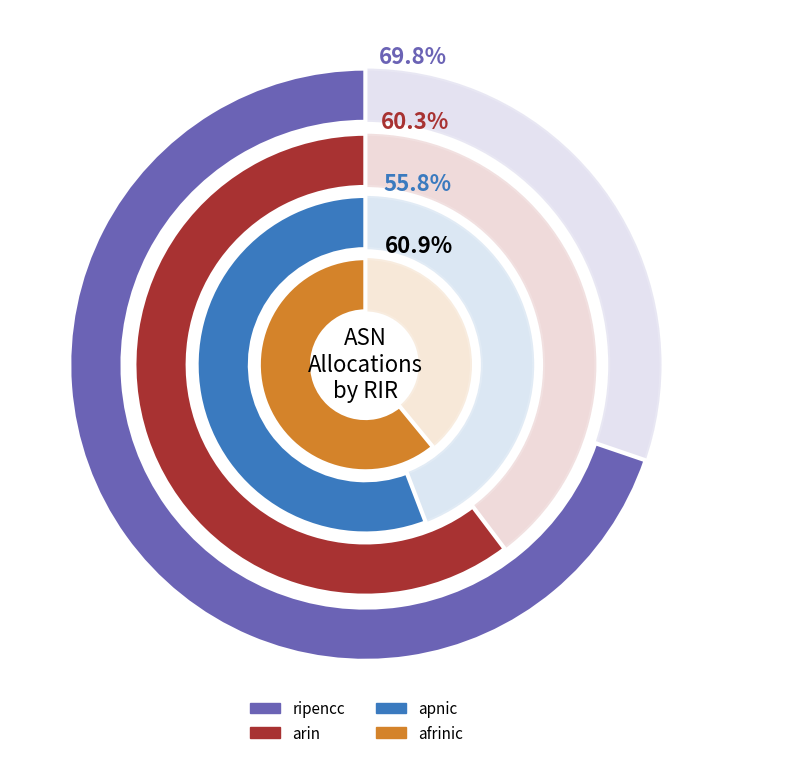

What is the total percentage of Unadvertised ASNs and Allocated ASNs?

37.8%